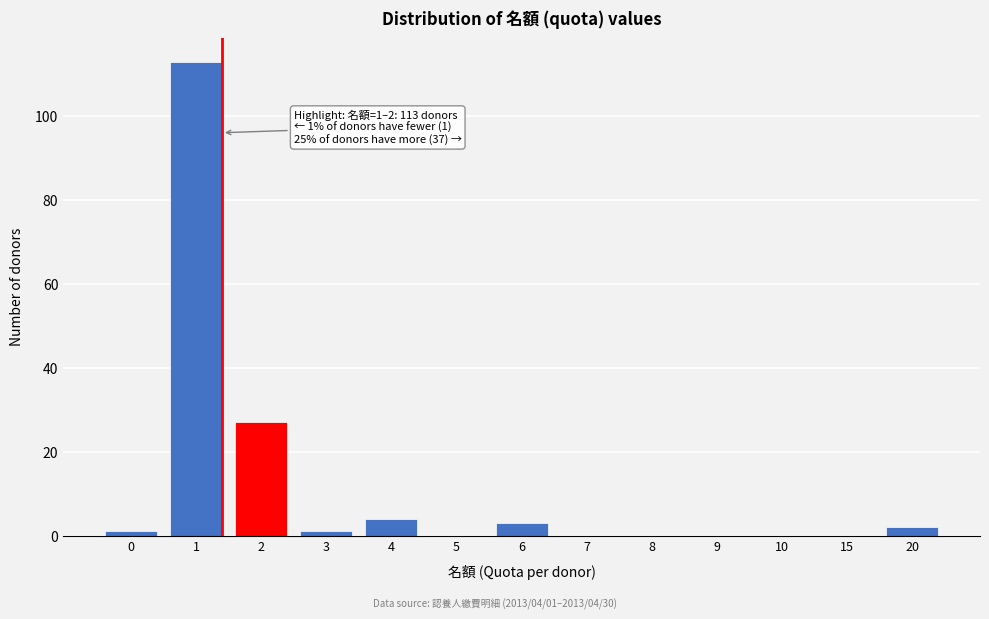

Reading left to right, list all the values displayed in this chart.

0=1	1=113	2=27	3=1	4=4	5=0	6=3	7=0	8=0	9=0	10=0	15=0	20=2